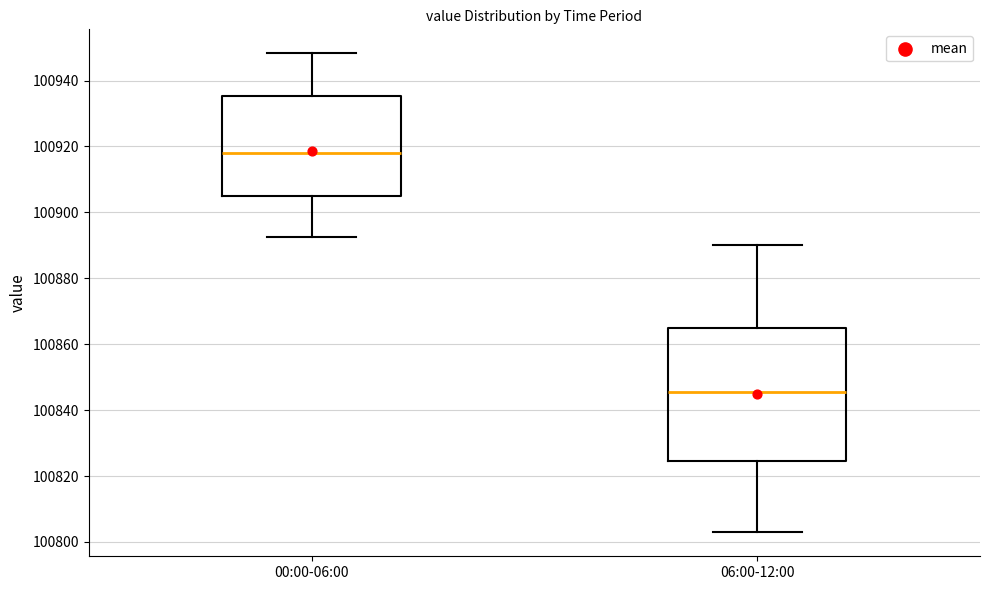

Where is the lower edge of the box for 00:00-06:00 on the y-axis? The values are not printed on the chart, so give them approximately, as read against the axis.

100904